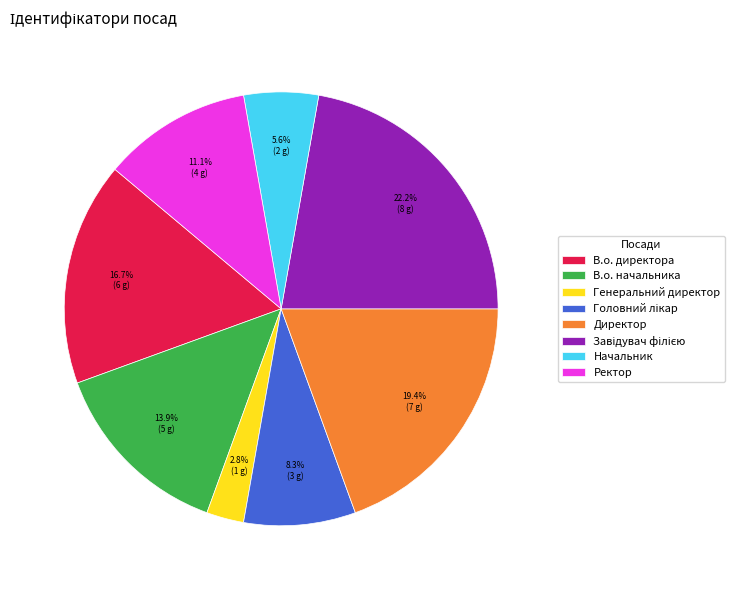

Combined, do Директор and Ректор account for over 50%?

No